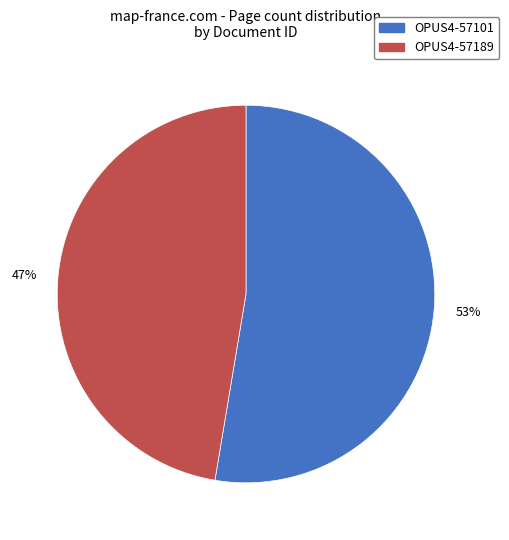

Approximately how many times larger is the value at OPUS4-57189 compared to OPUS4-57101?

0.9